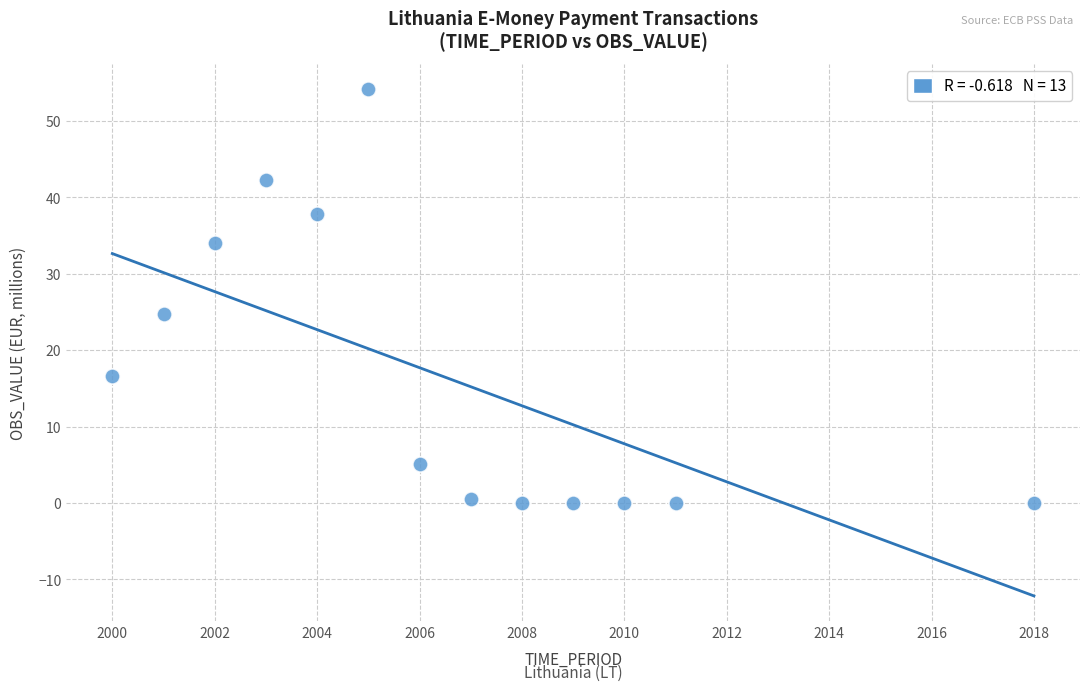

What is the range of X values (max minus min)?

18.0